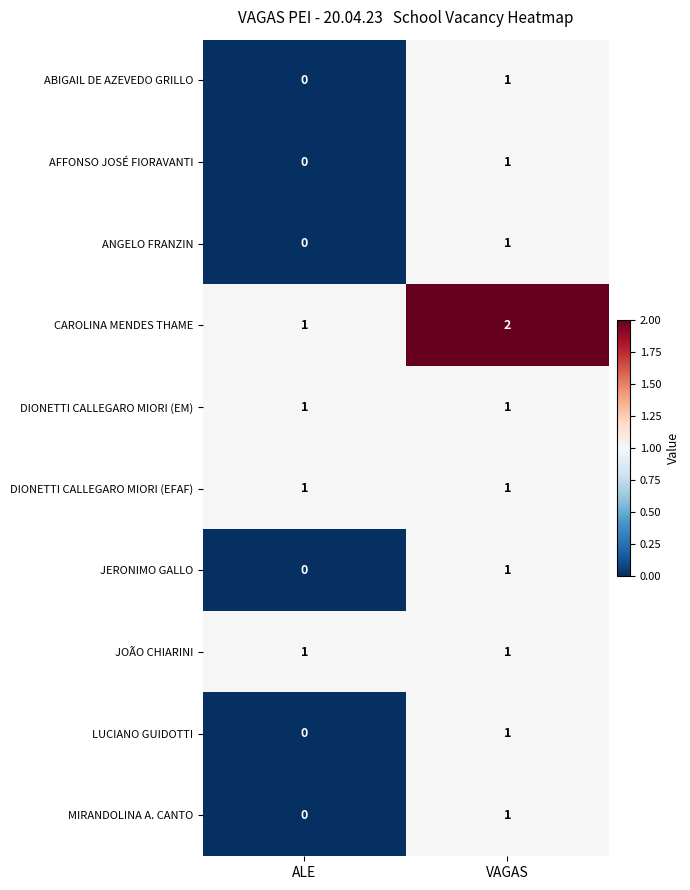

At how many categories does at least one series exceed 0?

2